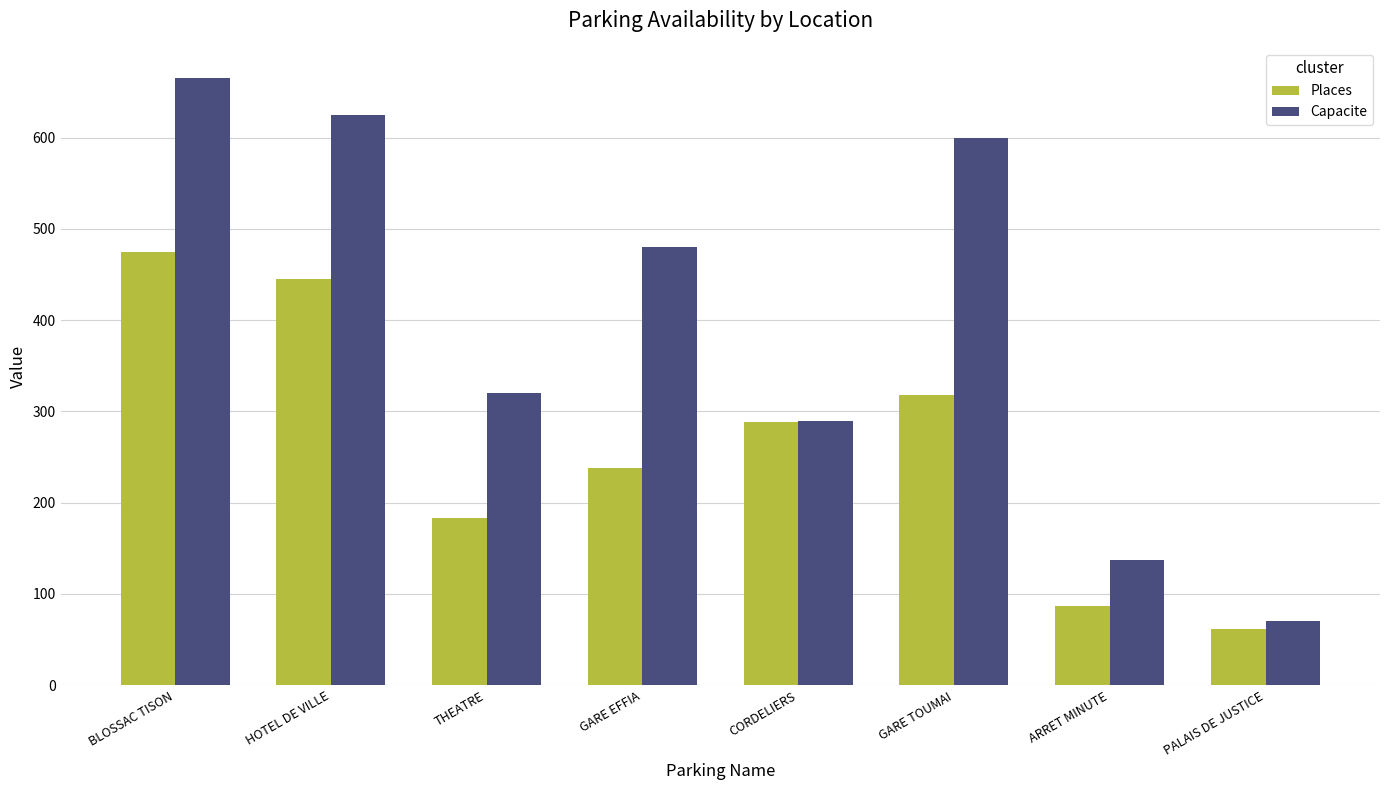

What is the label of the 1st bar from the right?

PALAIS DE JUSTICE